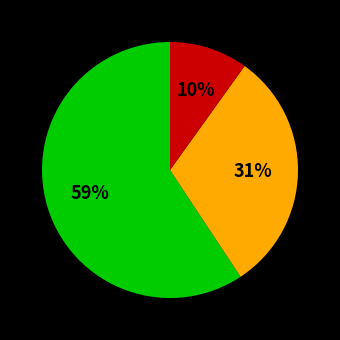

Does any single category account for the majority?

Yes